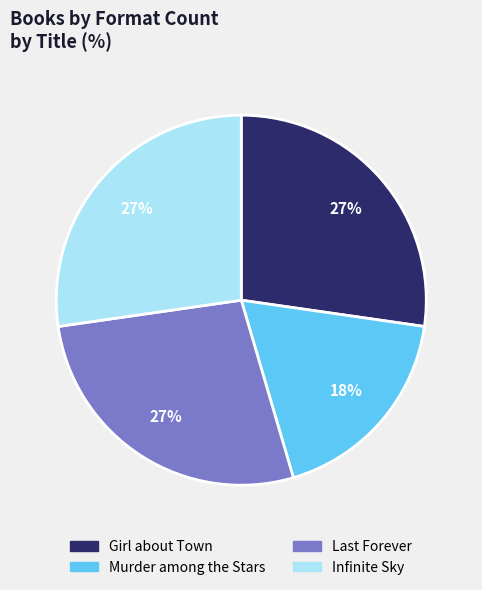

To the nearest percent, what is the difference between the largest and smallest slice percentages?

9%